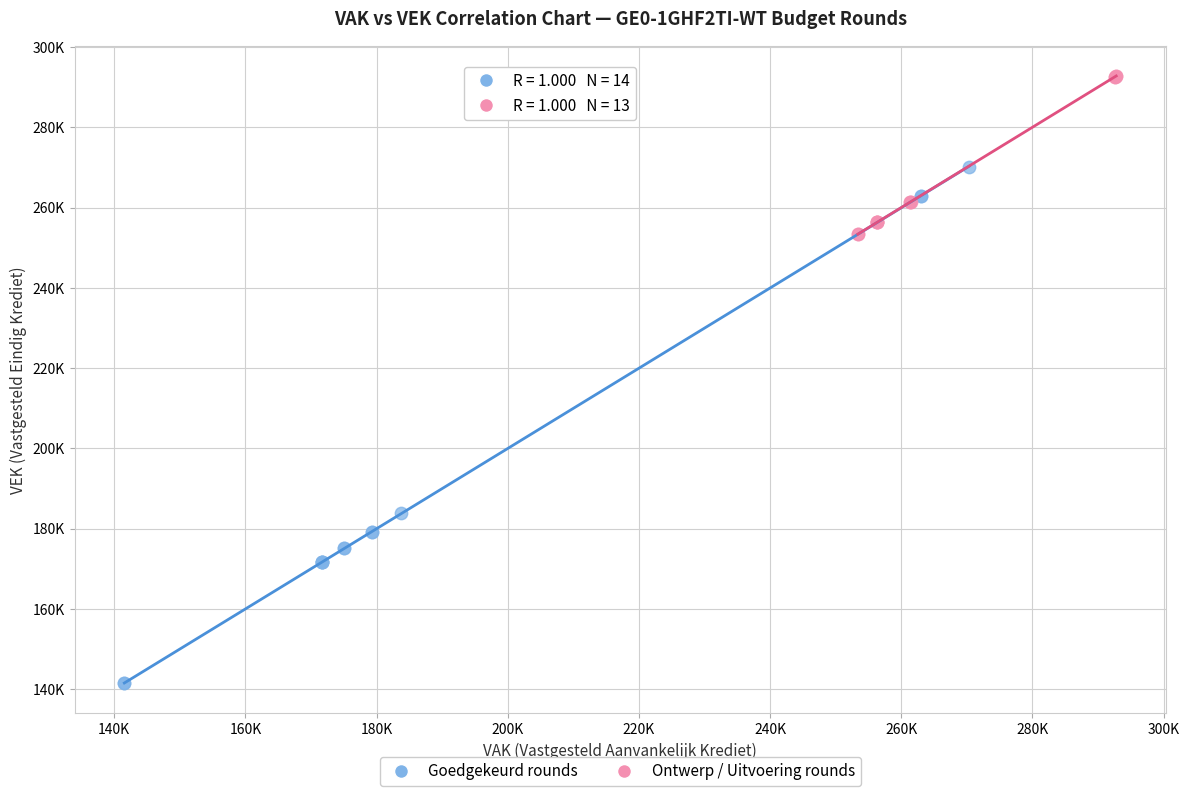

Which series reaches the minimum Y coordinate?

Goedgekeurd rounds